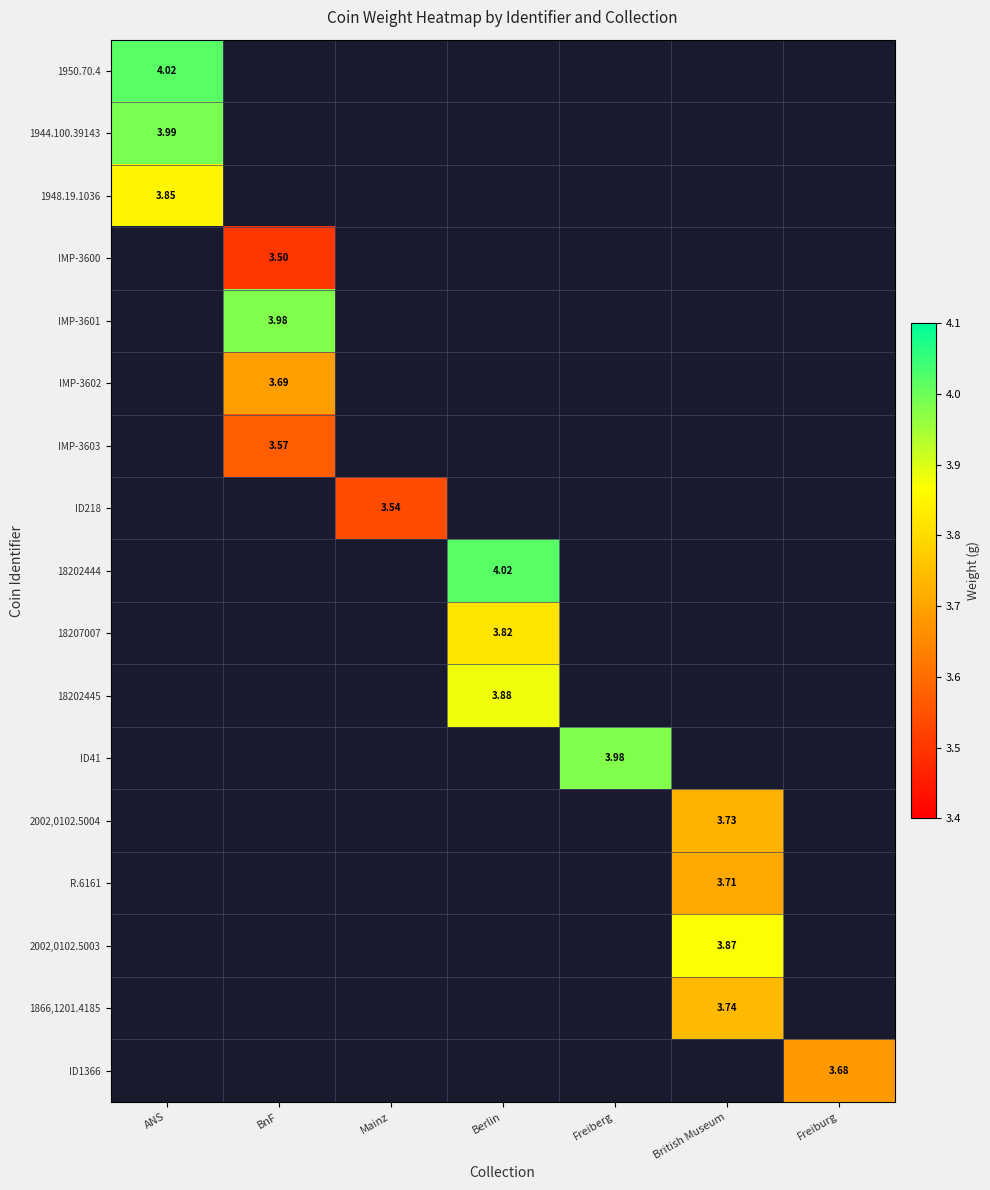

Which series has the largest total across all categories?

1950.70.4